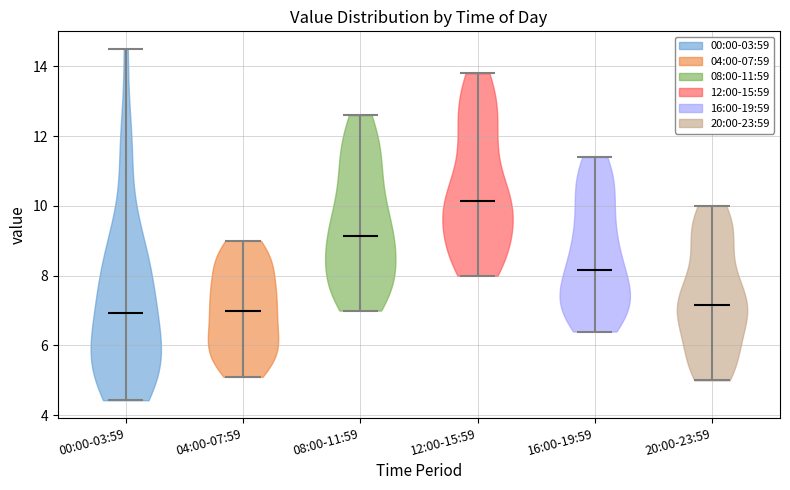

Reading left to right, read every violin against the y-axis: where its median line is, and the lowest and highest points it reaches. The values are not printed on the chart, so give them approximately, as read against the axis.

00:00-03:59: median line 7.0, lowest point 4.4, highest point 14.6
04:00-07:59: median line 7.0, lowest point 5.2, highest point 9.0
08:00-11:59: median line 9.2, lowest point 7.0, highest point 12.6
12:00-15:59: median line 10.2, lowest point 8.0, highest point 13.8
16:00-19:59: median line 8.2, lowest point 6.4, highest point 11.4
20:00-23:59: median line 7.2, lowest point 5.0, highest point 10.0